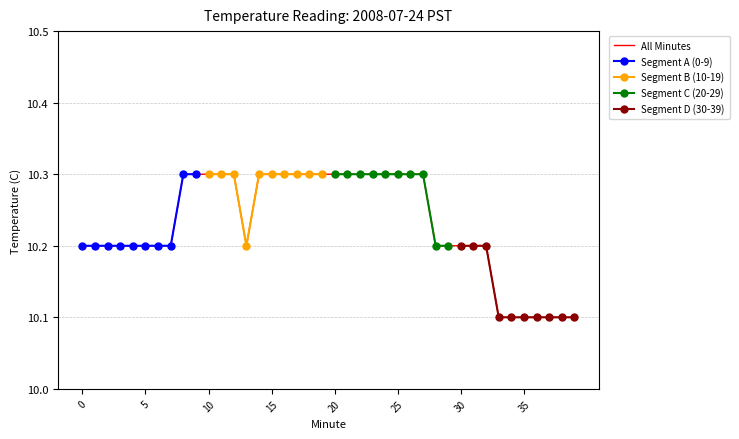

Rank the series by their maximum value, from lowest to highest.

Minute 30-39, Minute 0-9, Minute 10-19, Minute 20-29